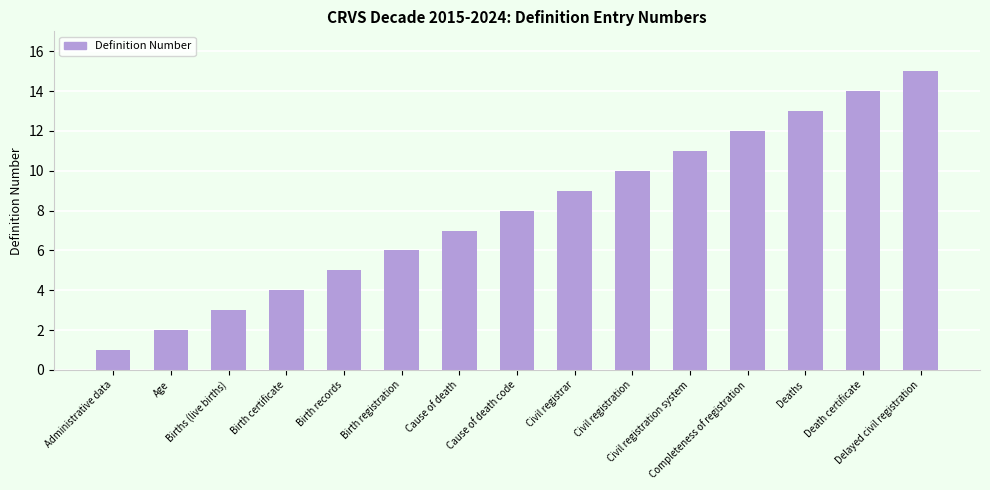

Rank the categories by value from highest to lowest.

Delayed civil registration, Death certificate, Deaths, Completeness of registration, Civil registration system, Civil registration, Civil registrar, Cause of death code, Cause of death, Birth registration, Birth records, Birth certificate, Births (live births), Age, Administrative data